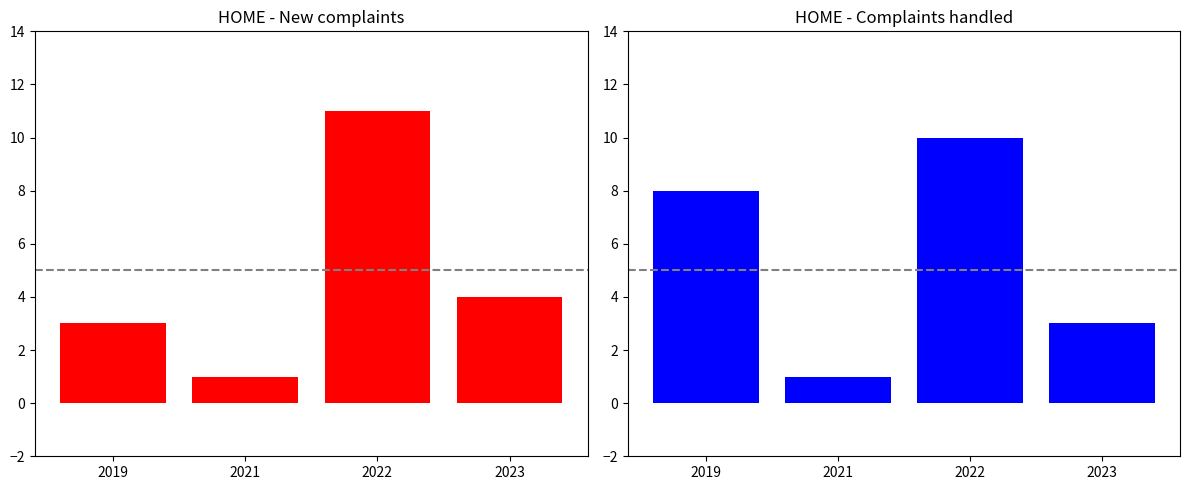

What is the difference between the highest and lowest values at 2022?

1